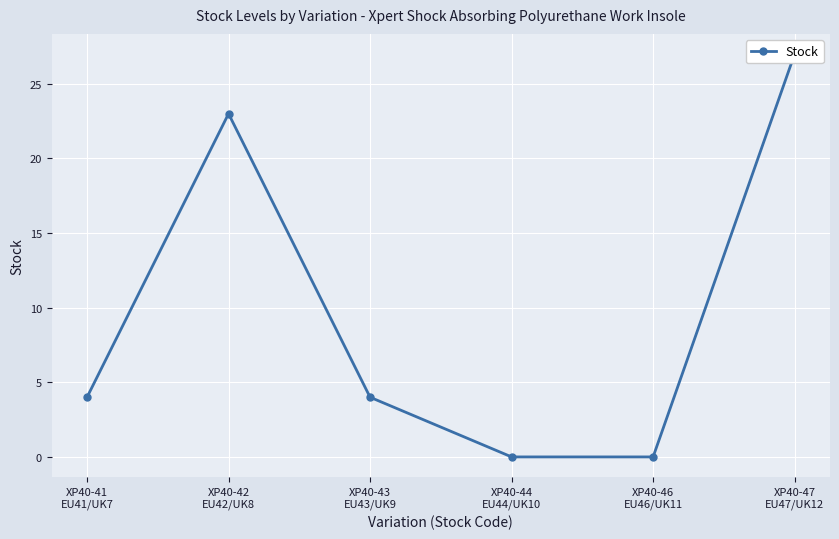

Rank the categories by value from highest to lowest.

XP40-47
EU47/UK12, XP40-42
EU42/UK8, XP40-41
EU41/UK7, XP40-43
EU43/UK9, XP40-44
EU44/UK10, XP40-46
EU46/UK11